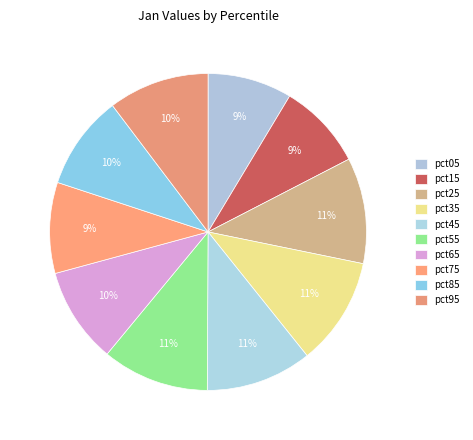

How many segments does this pie chart have?

10